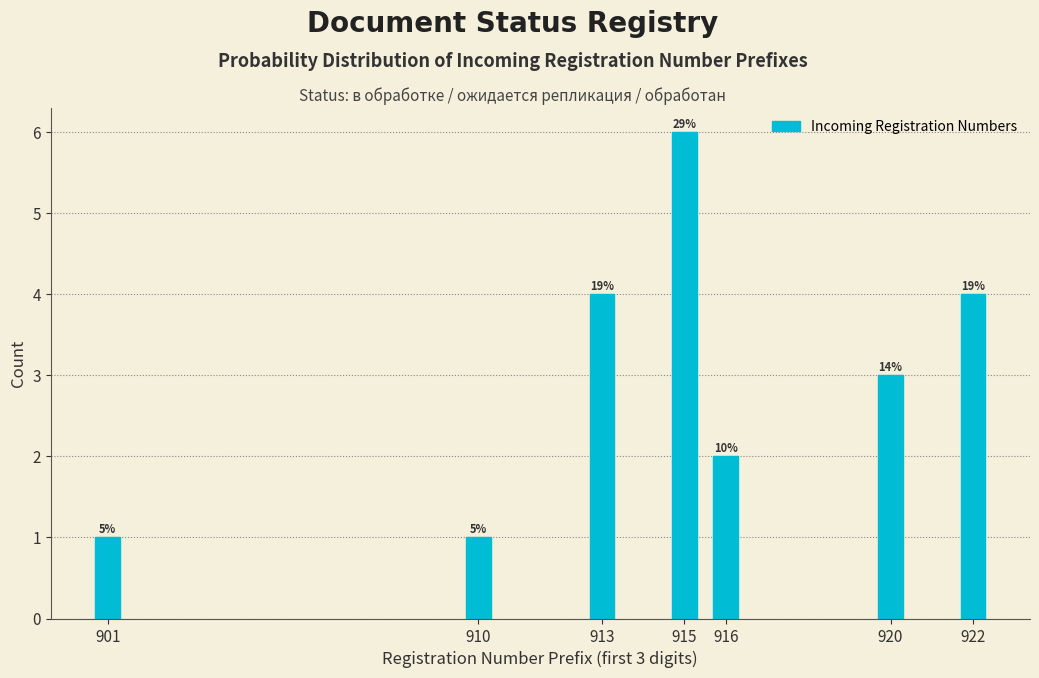

How many bars are there in total?

7